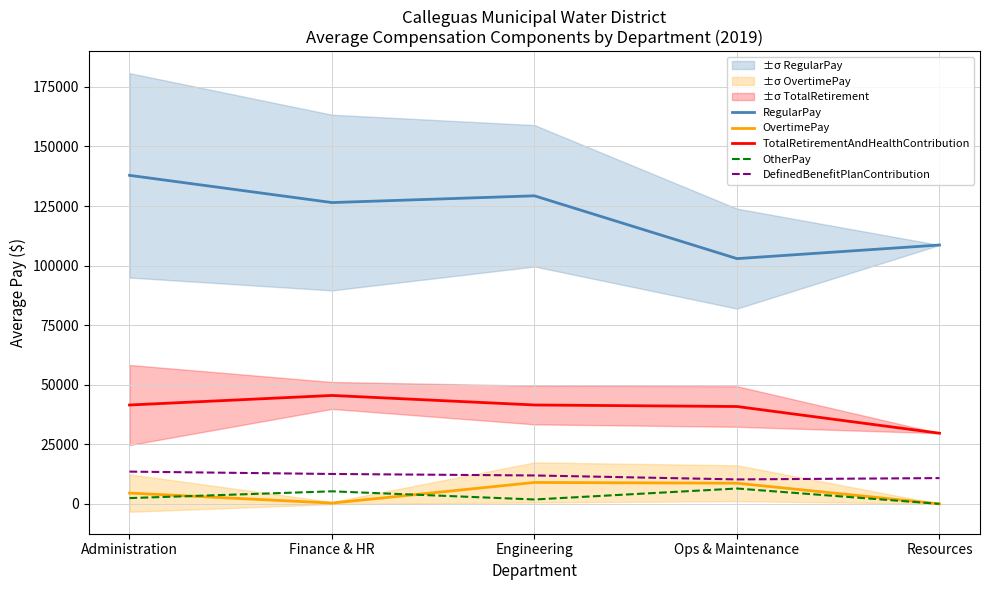

What are all the series names shown in the legend?

RegularPay, OvertimePay, TotalRetirementAndHealthContribution, OtherPay, DefinedBenefitPlanContribution